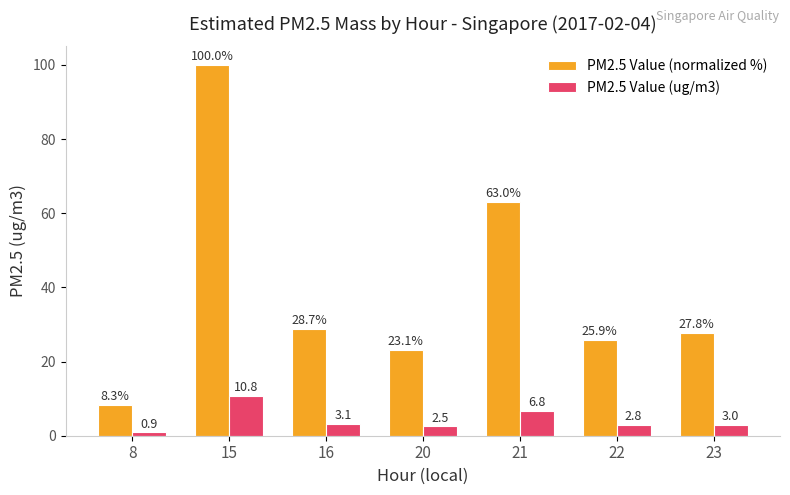

The value of PM2.5 Value (ug/m3) at 21 is 6.8. True or false?

True